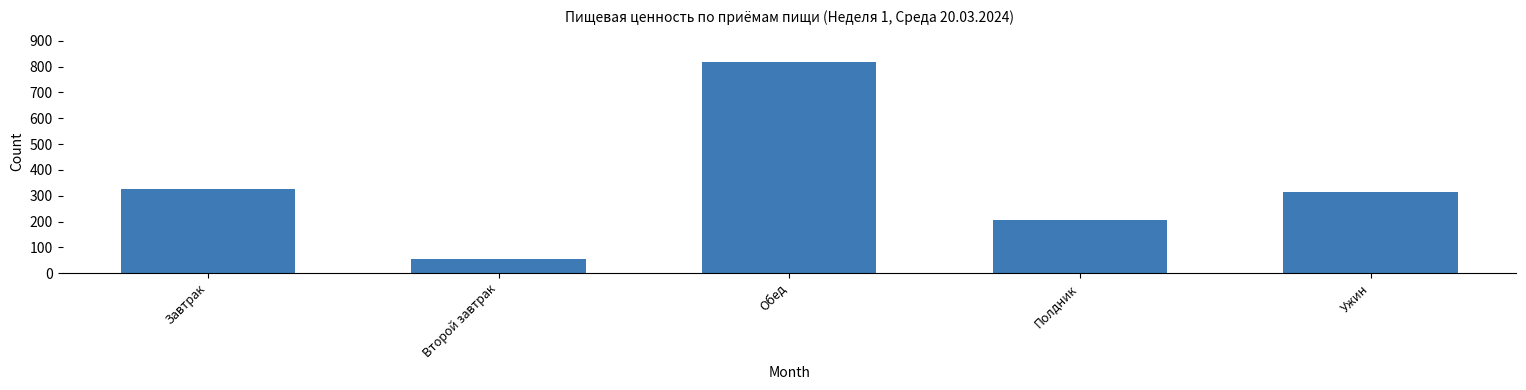

Reading right to left, extract all data points from this chart.

Ужин=314.3	Полдник=206.2	Обед=818.9	Второй завтрак=52.8	Завтрак=324.8